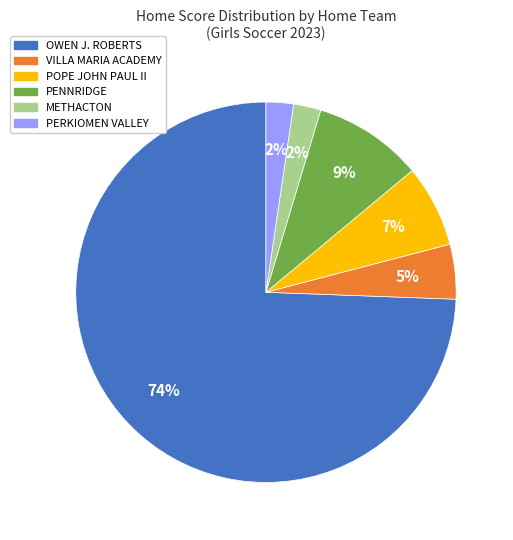

Count the number of slices in the pie.

6